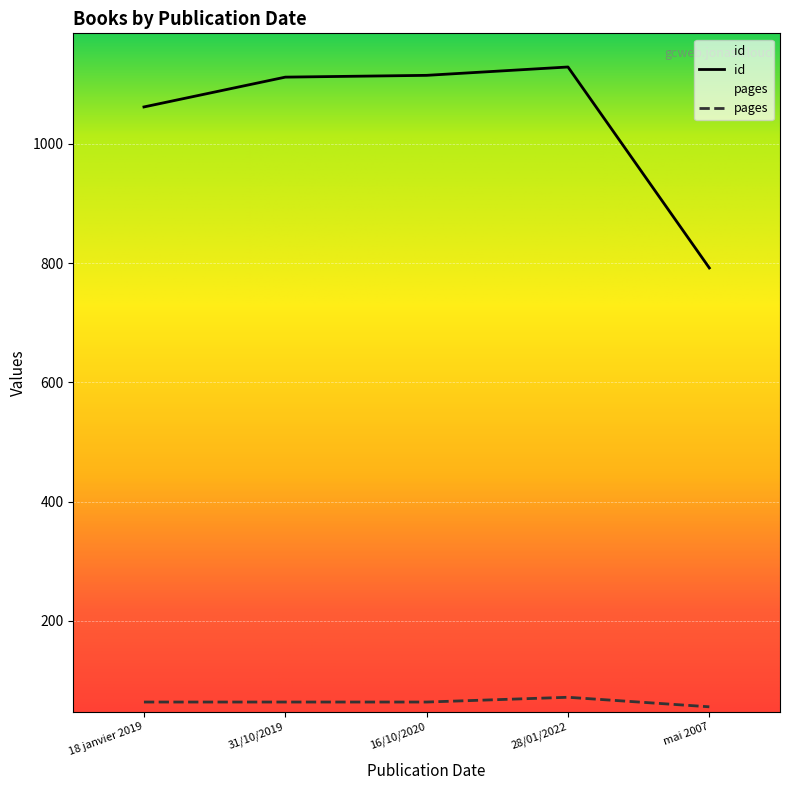

True or false: pages has a value of 101 at 18 janvier 2019.

False